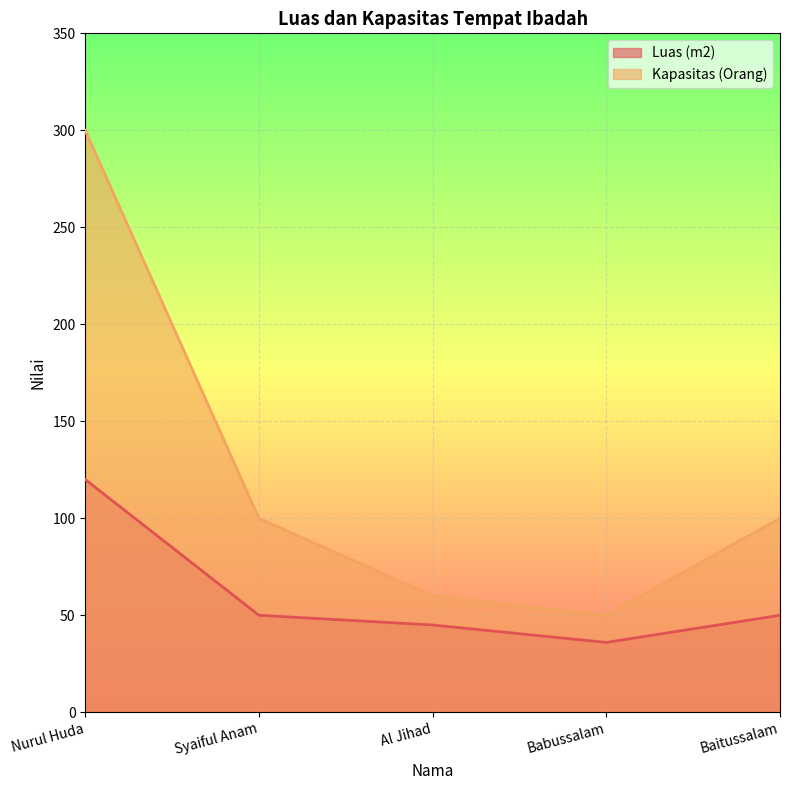

The value of Kapasitas (Orang) at Al Jihad is 85. True or false?

False